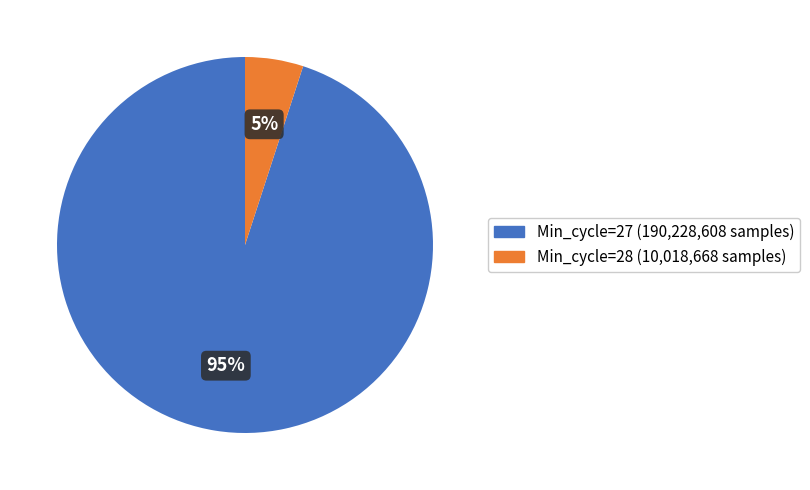

True or false: Min_cycle=28 (10,018,668 samples) accounts for 5% of the total.

True